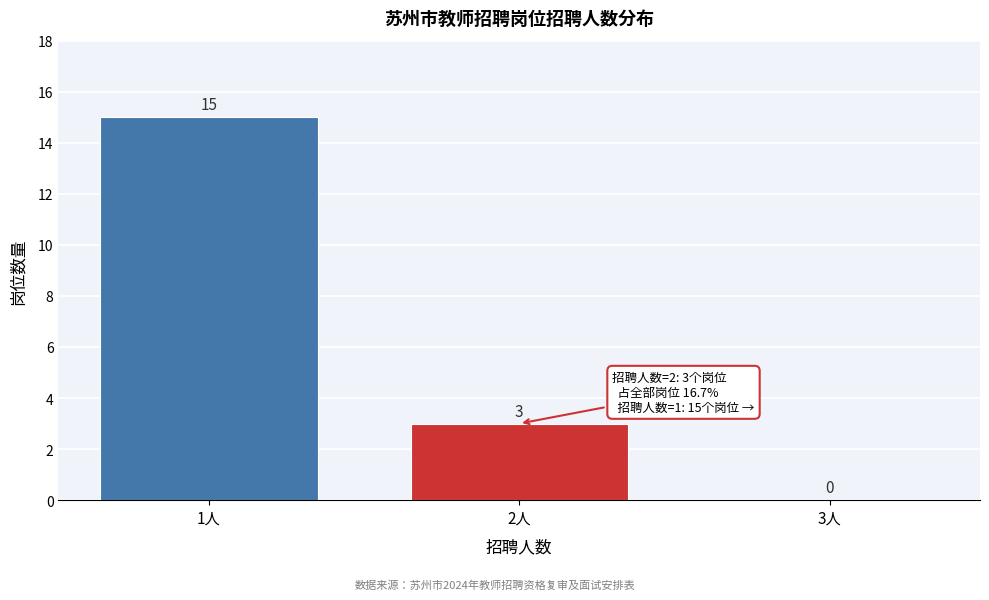

Reading left to right, transcribe all the data shown in this chart.

1人=15	2人=3	3人=0